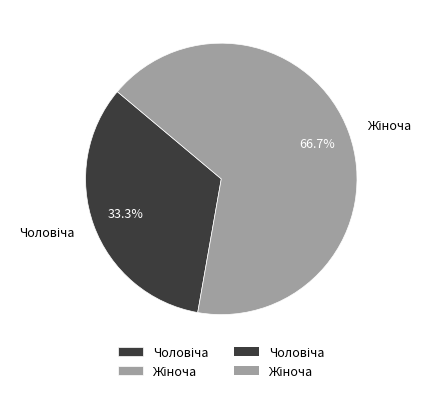

To the nearest percent, what is the difference between the Чоловіча and Жіноча slice percentages?

33%